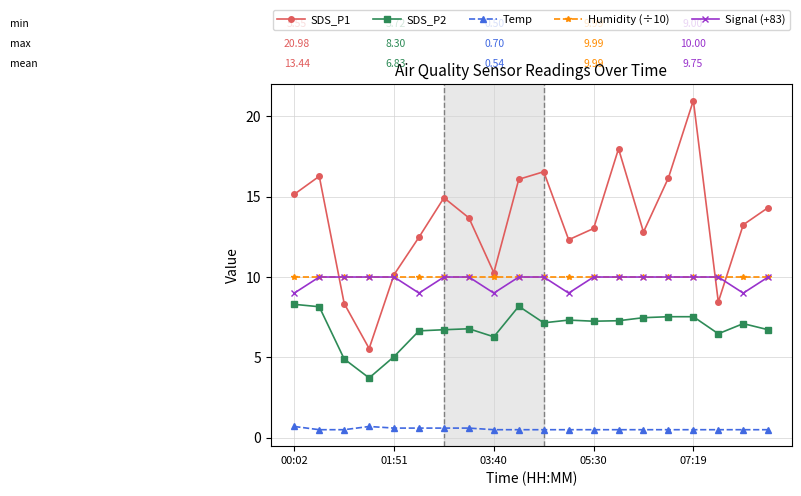

How many Temp values are between 0 and 1?

20